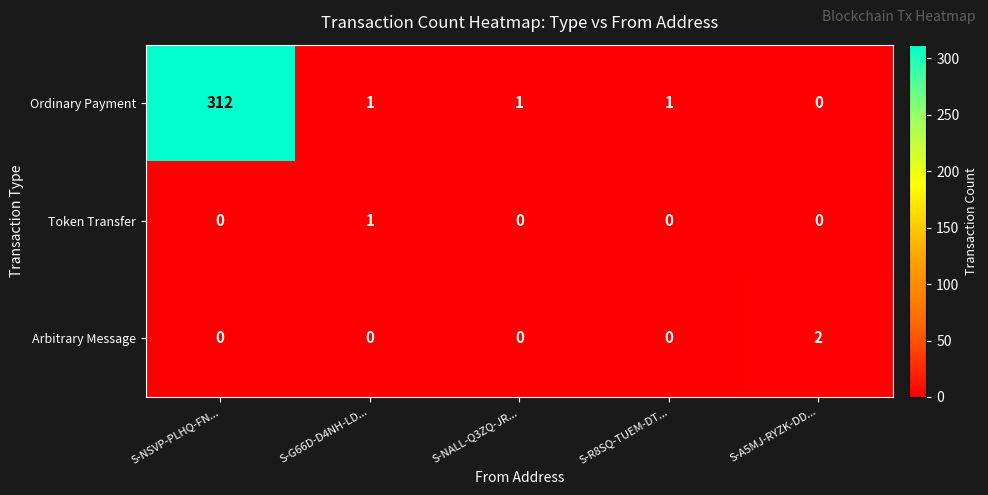

Count the Arbitrary Message values in the range 0 to 1.

4